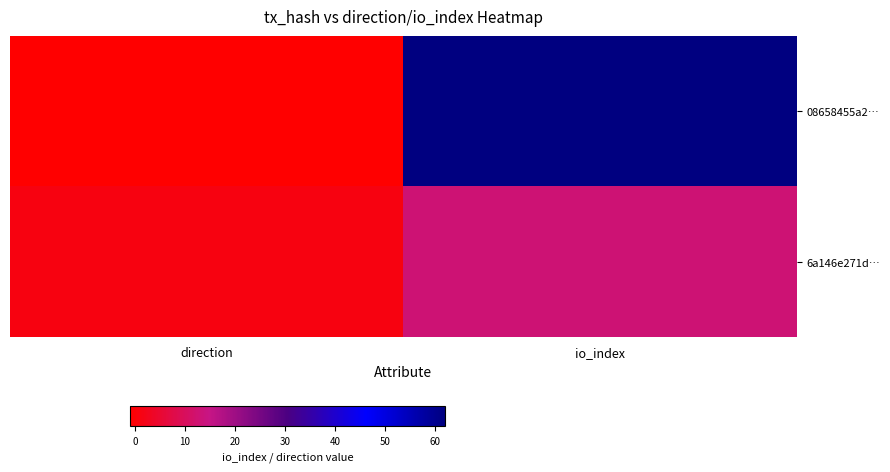

Reading left to right, transcribe all the data shown in this chart.

08658455a2…: direction=-1	io_index=62
6a146e271d…: direction=1	io_index=13